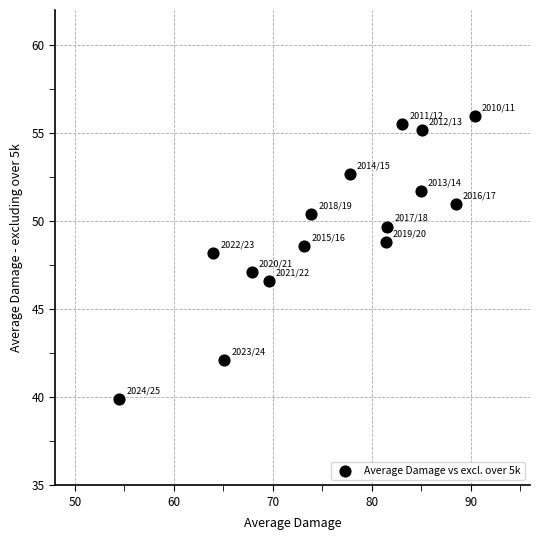

What is the range of X values (max minus min)?

35.9